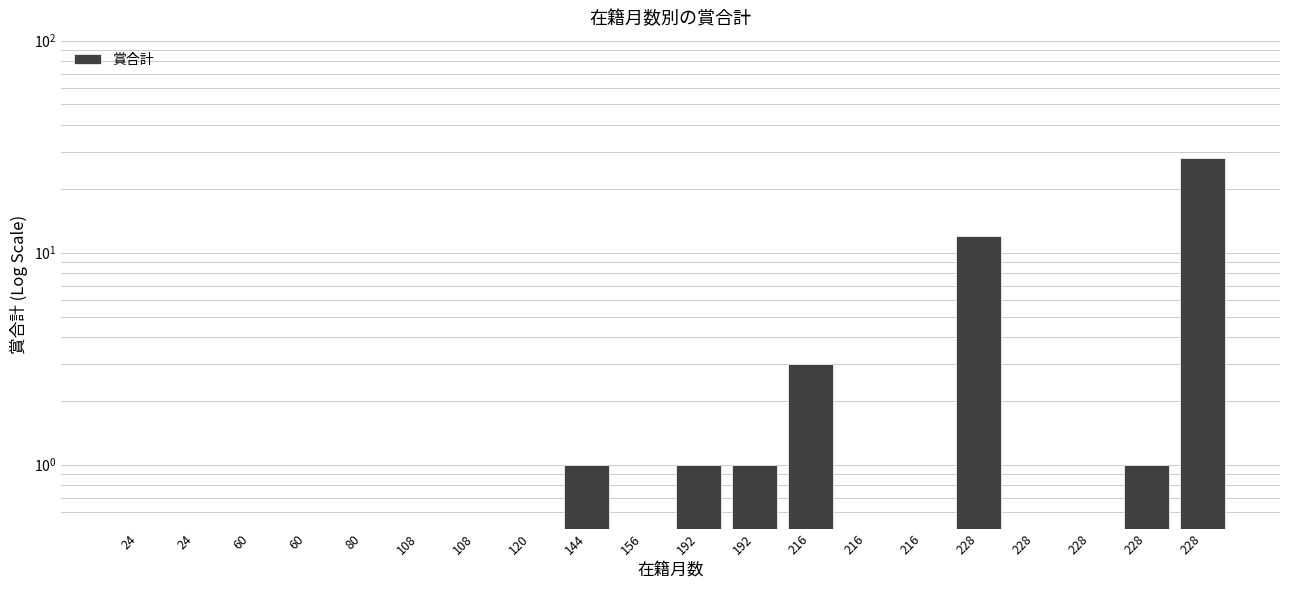

What is the approximate value at 60?

0.5